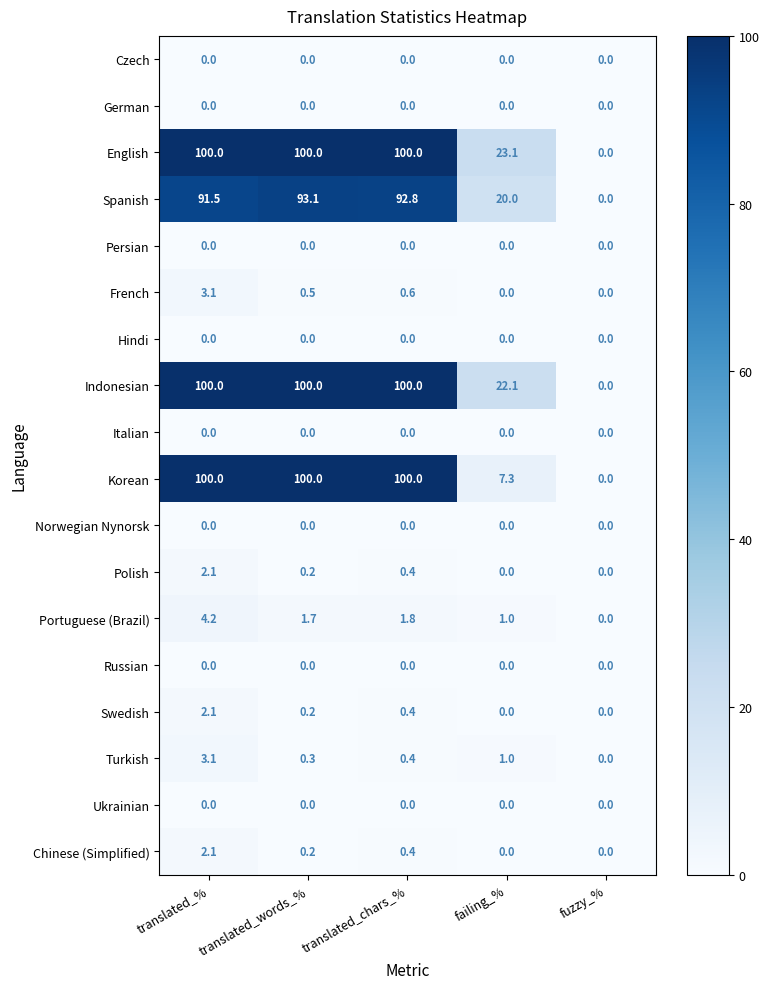

What is the greatest value displayed?

100.0